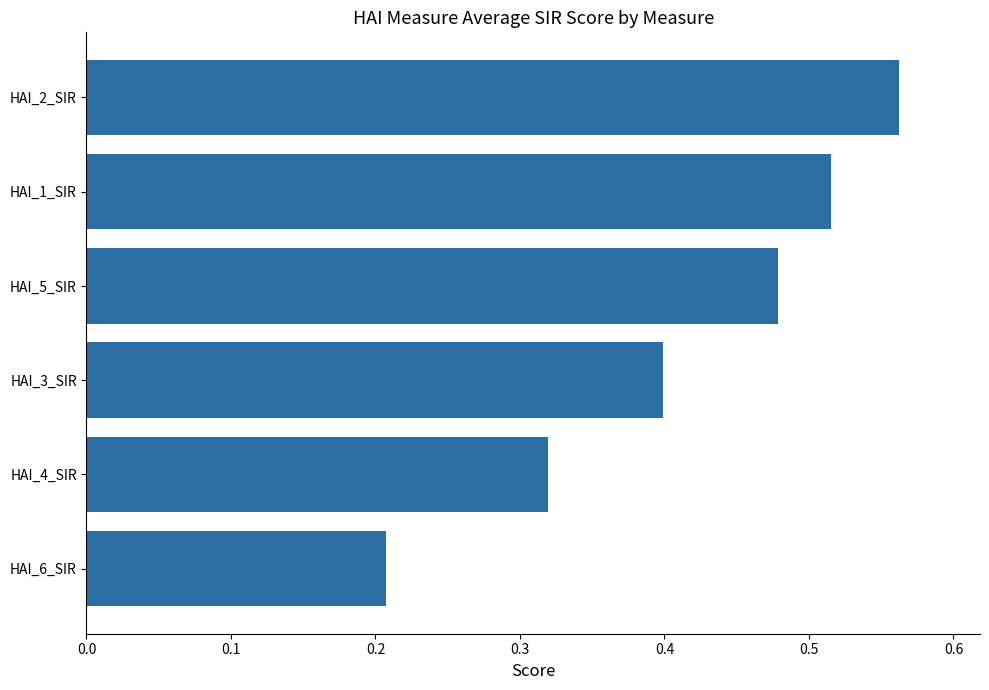

Which category has the highest value across all series?

HAI_2_SIR